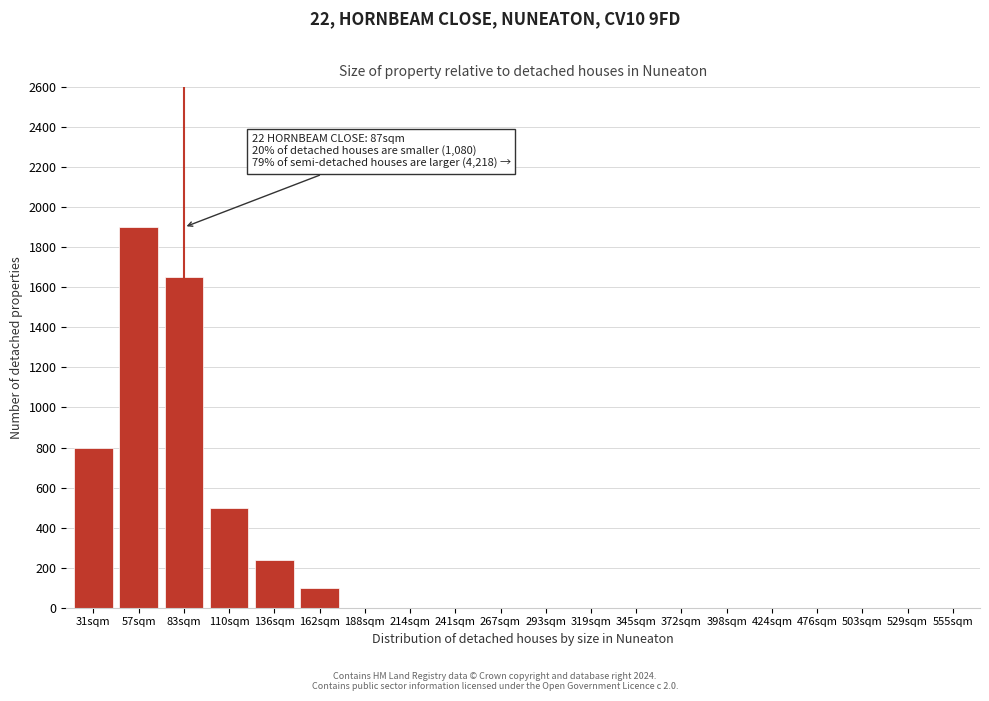

Reading right to left, extract all data points from this chart.

555sqm=0	529sqm=0	503sqm=0	476sqm=0	424sqm=0	398sqm=0	372sqm=0	345sqm=0	319sqm=0	293sqm=0	267sqm=0	241sqm=0	214sqm=0	188sqm=0	162sqm=100	136sqm=240	110sqm=500	83sqm=1650	57sqm=1900	31sqm=800